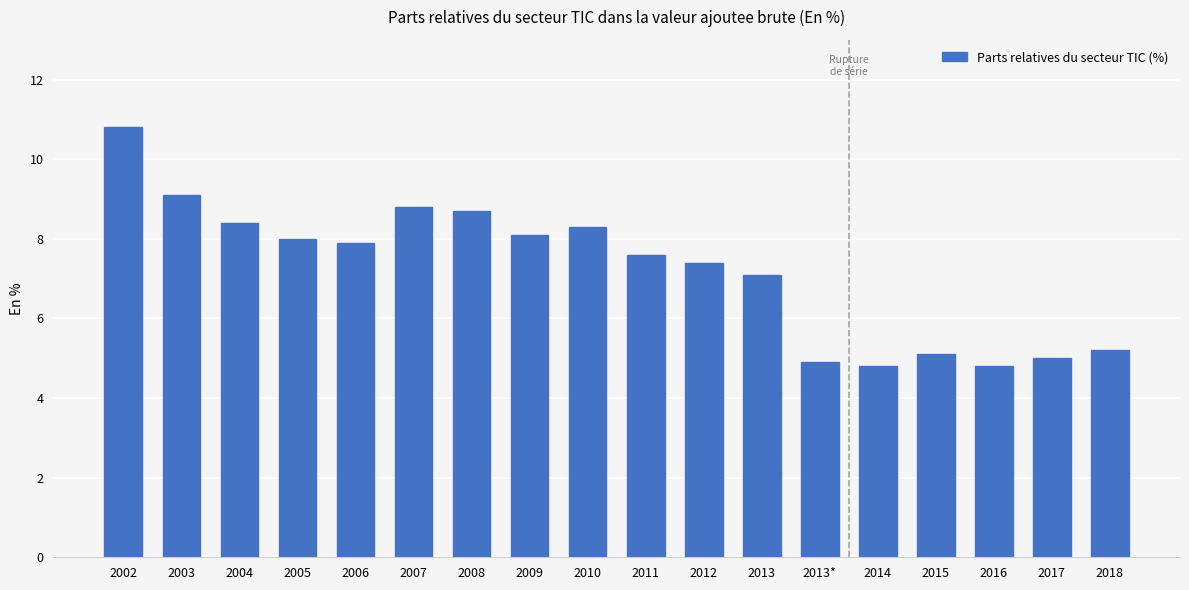

What is the difference between the values at 2004 and 2008?

0.3